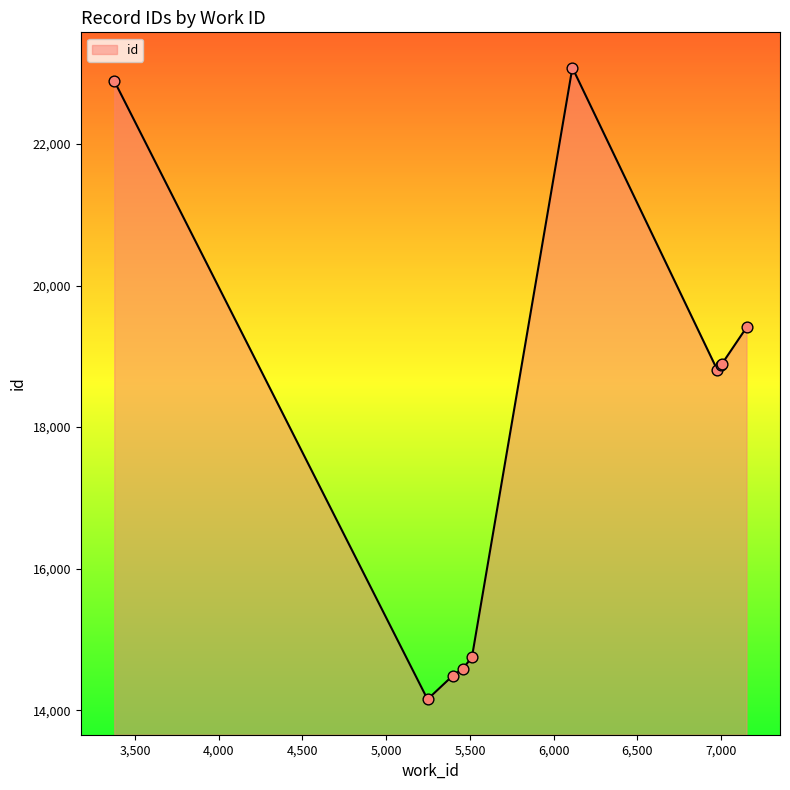

What is the difference between the maximum and minimum values?

8922